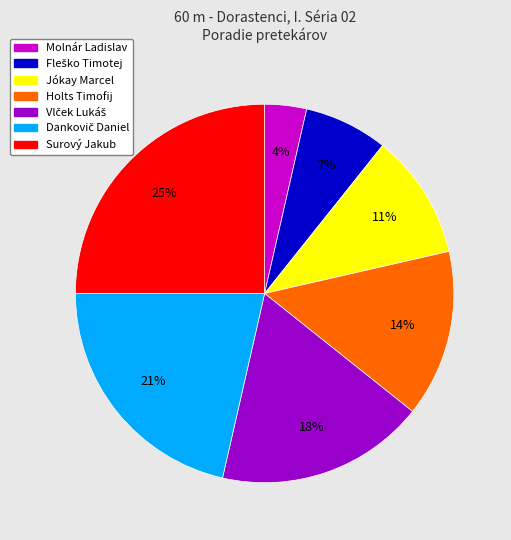

Which slice is the smallest?

Molnár Ladislav